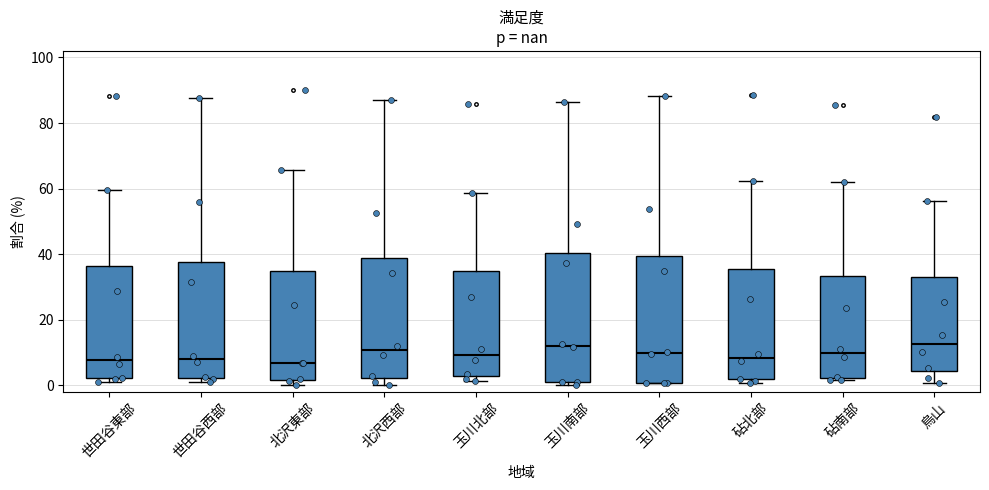

Where does the median line of the box for 世田谷東部 sit on the y-axis? The values are not printed on the chart, so give them approximately, as read against the axis.

8